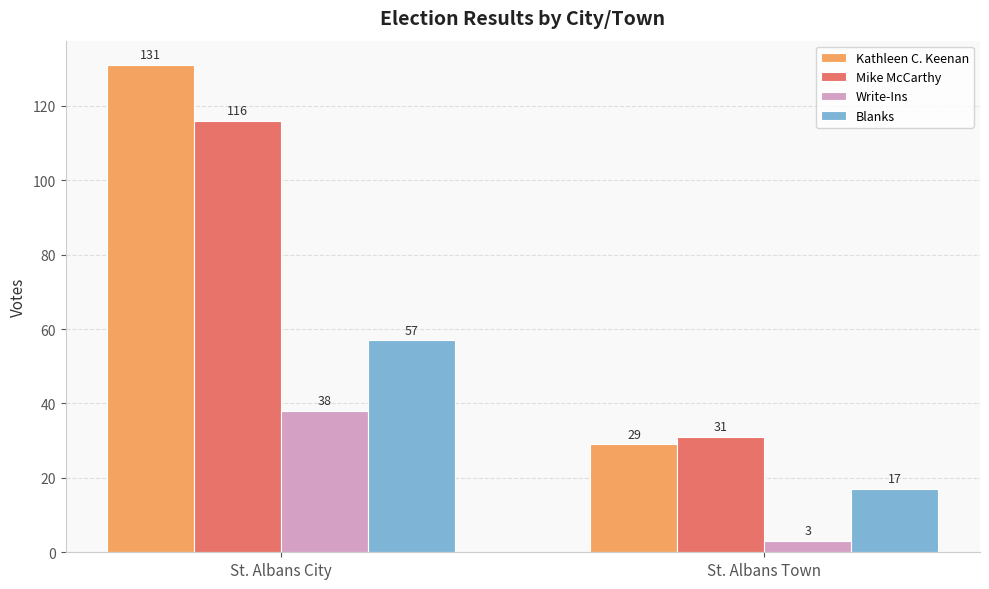

What position from the left is St. Albans City?

1